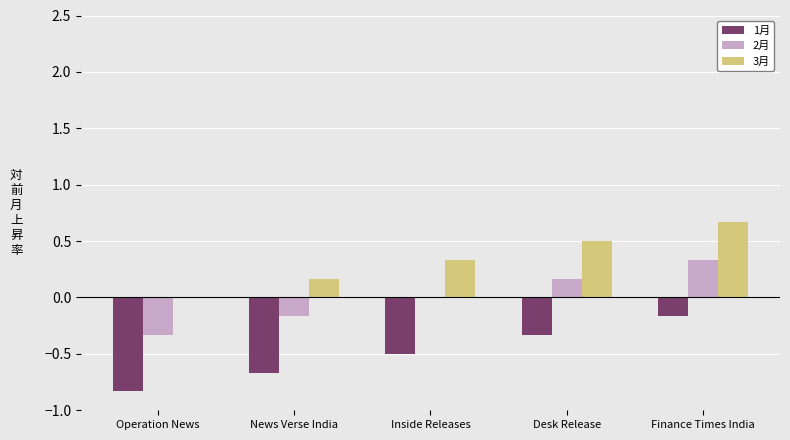

Reading right to left, extract all data points from this chart.

1月: -0.2	-0.3	-0.5	-0.7	-0.8
2月: 0.3	0.2	0.0	-0.2	-0.3
3月: 0.7	0.5	0.3	0.2	0.0